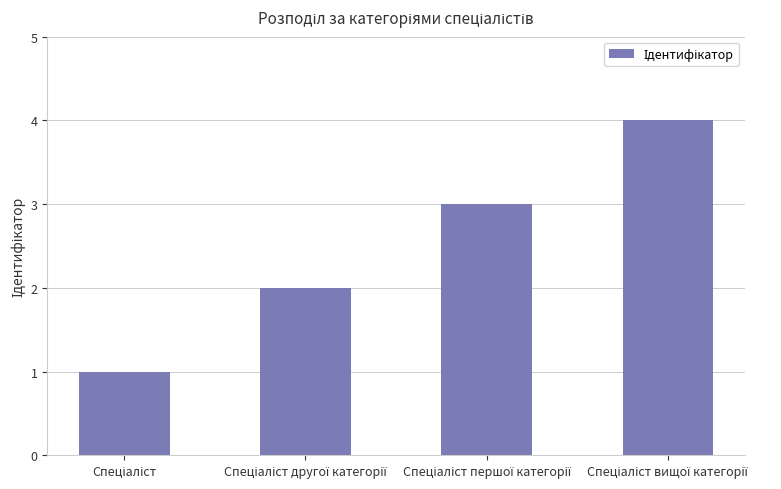

What is the greatest value displayed?

4